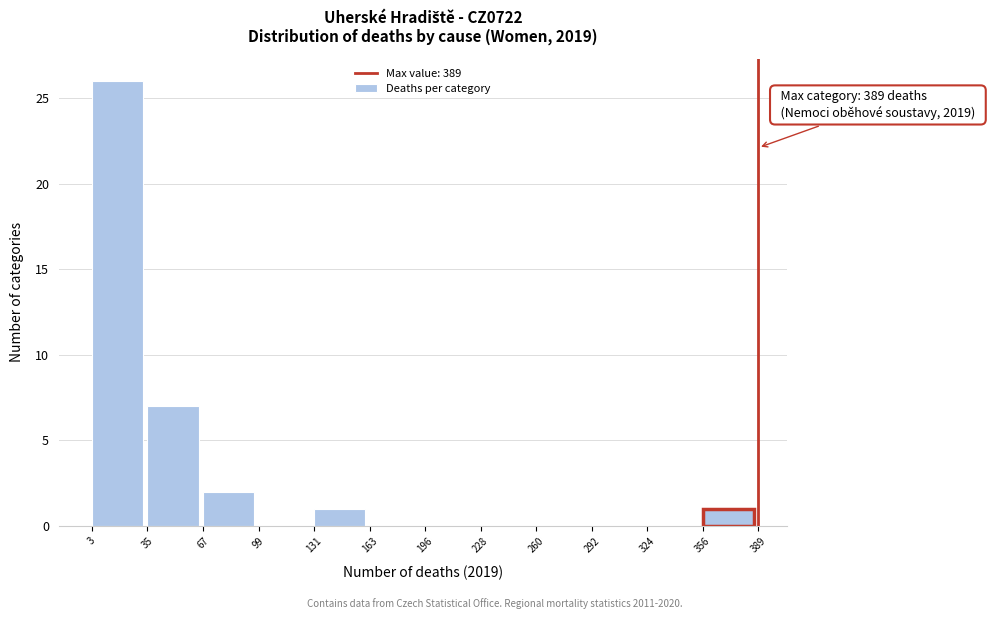

Which range on the x-axis has the tallest bar?

3 to 35